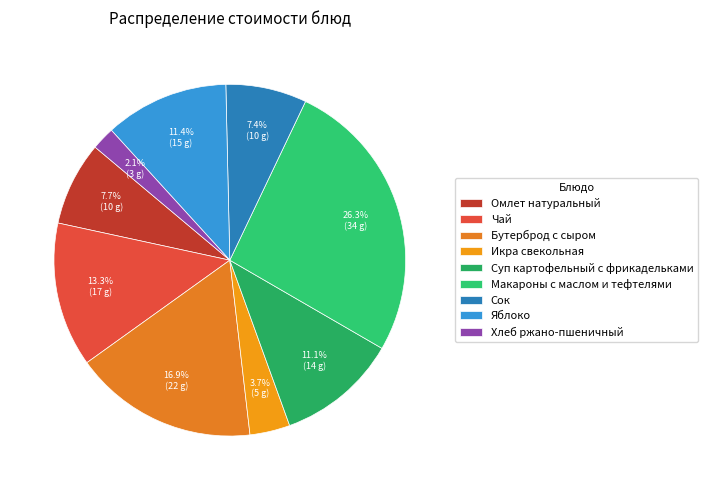

Is Икра свекольная the majority of the pie?

No